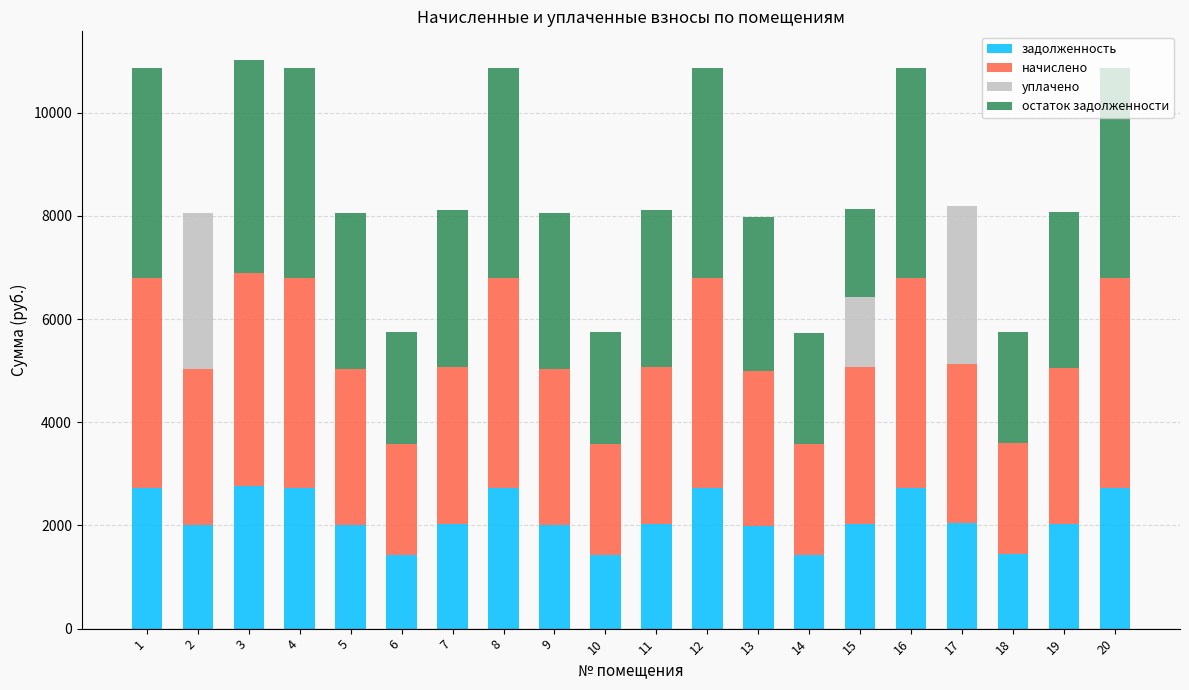

What is the total value across all series at 14?

5725.9